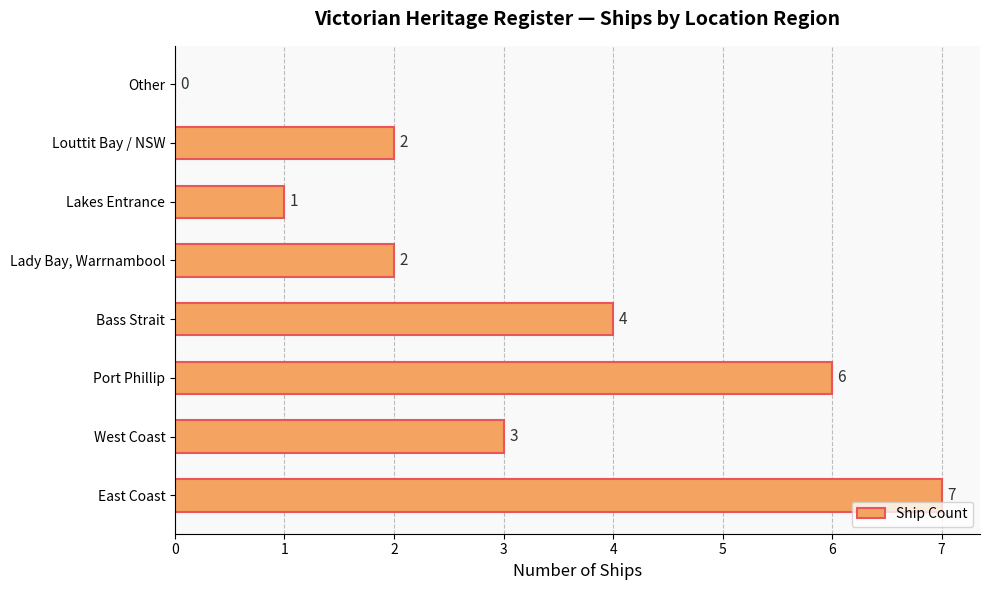

What is the maximum value shown in the chart?

7